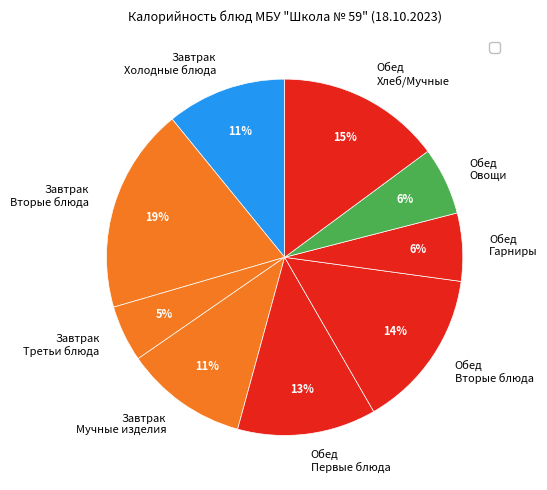

Is there any slice that represents more than half of the pie?

No